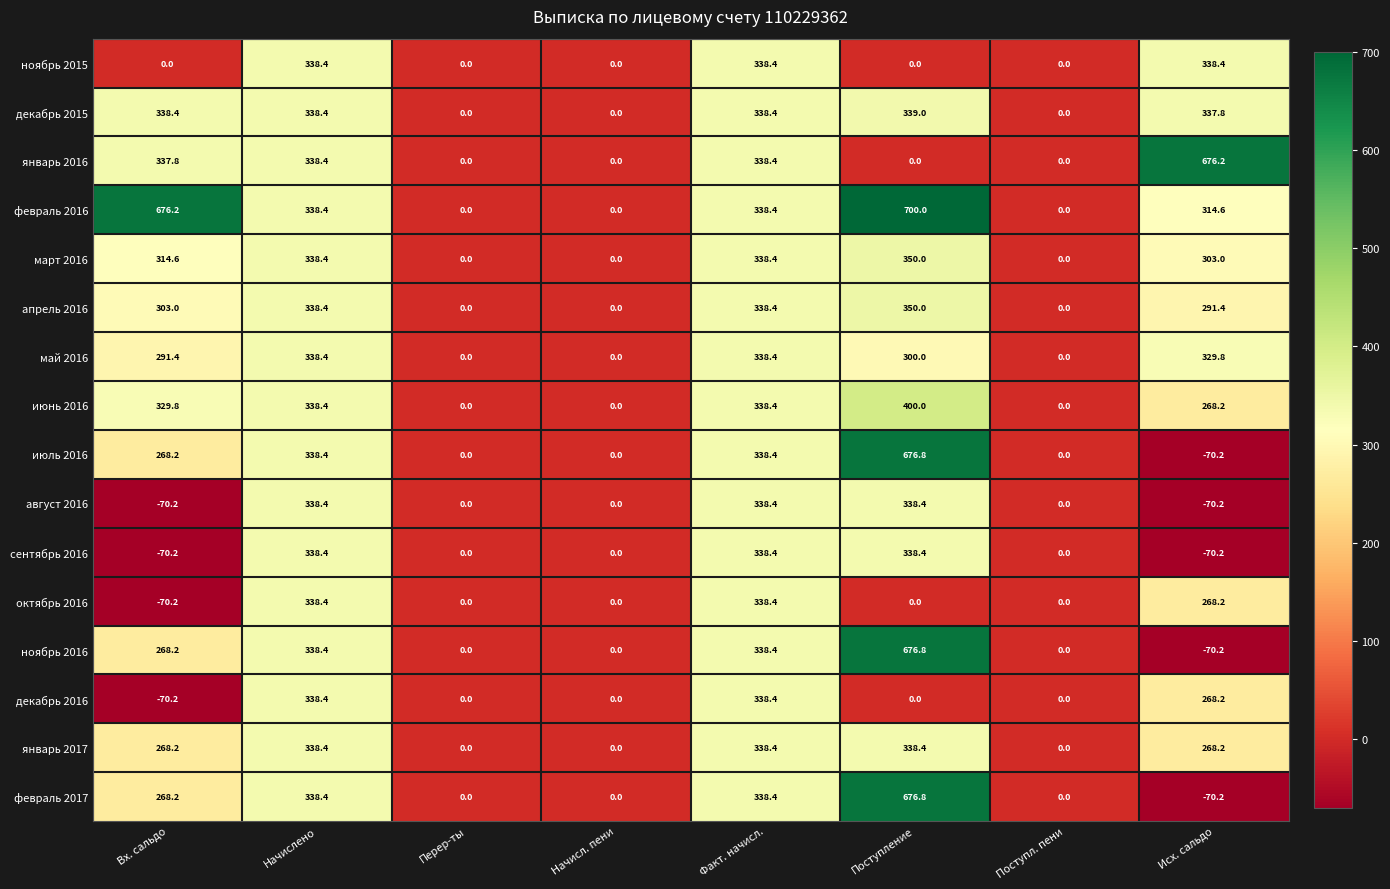

What is the difference between the highest and lowest values at Исх. сальдо?

746.4